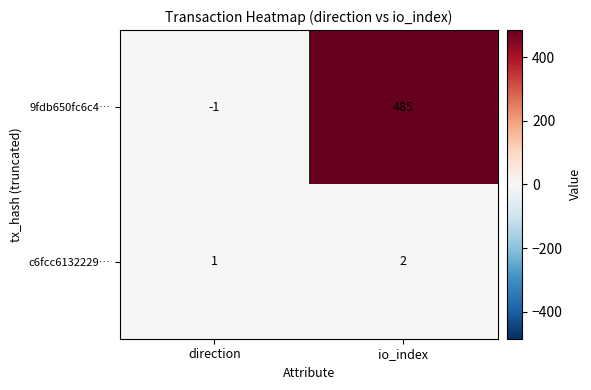

The 9fdb650fc6c4… series shows -1 at direction. True or false?

True